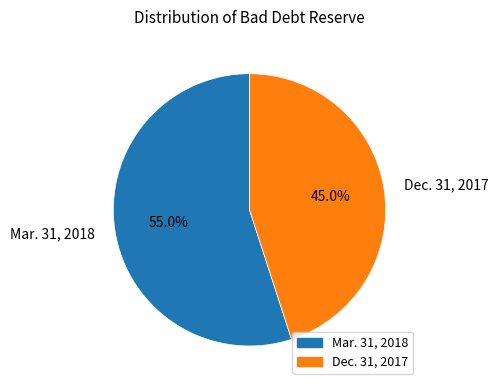

What portion of the pie excludes Dec. 31, 2017?

55.0%